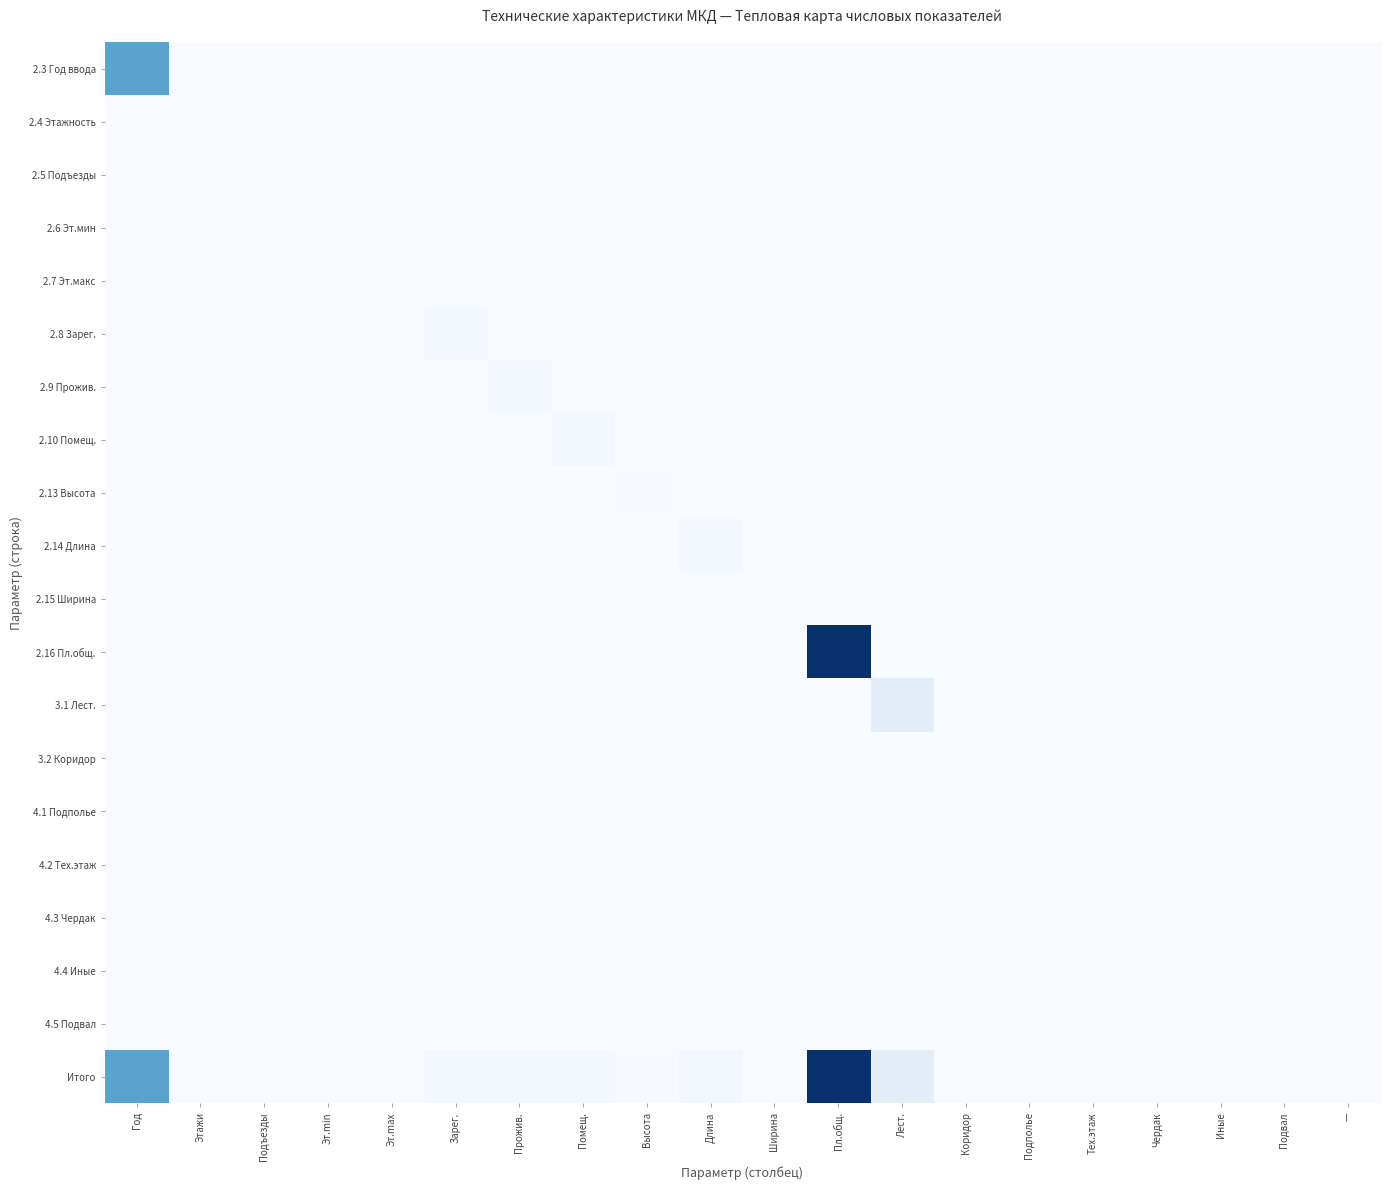

Which series has the largest total across all categories?

Итого